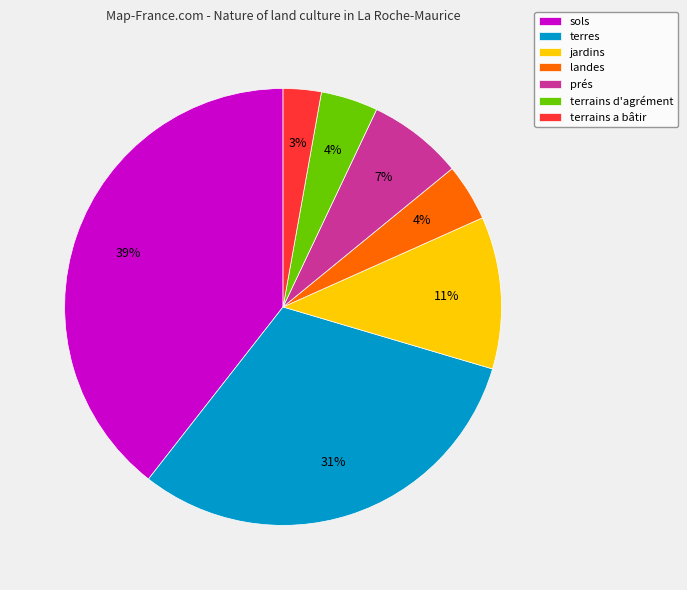

What is the largest slice in the pie chart?

sols